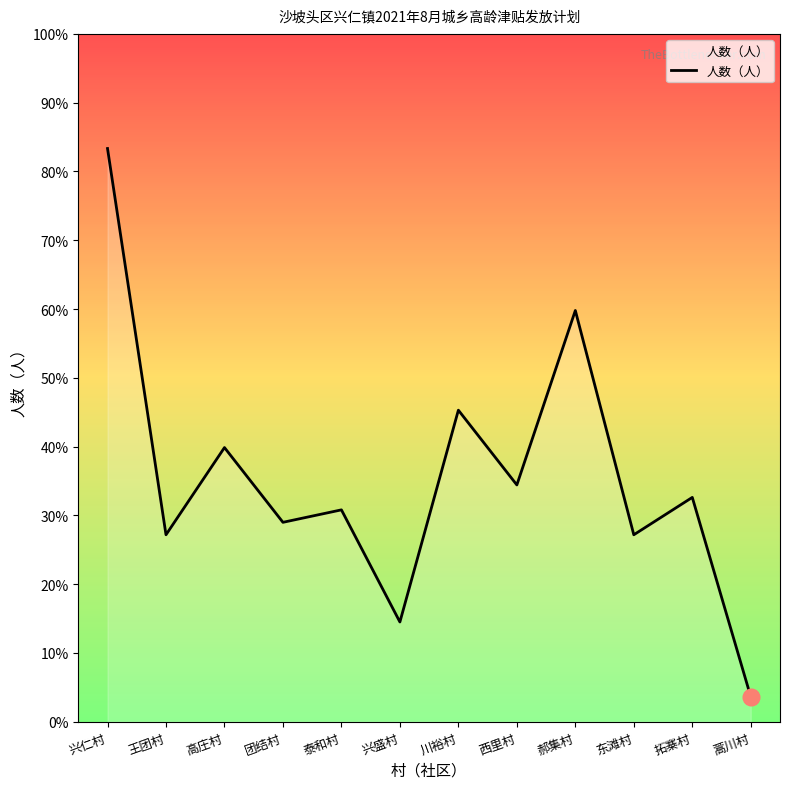

Is this an area chart (filled region under the line)?

No